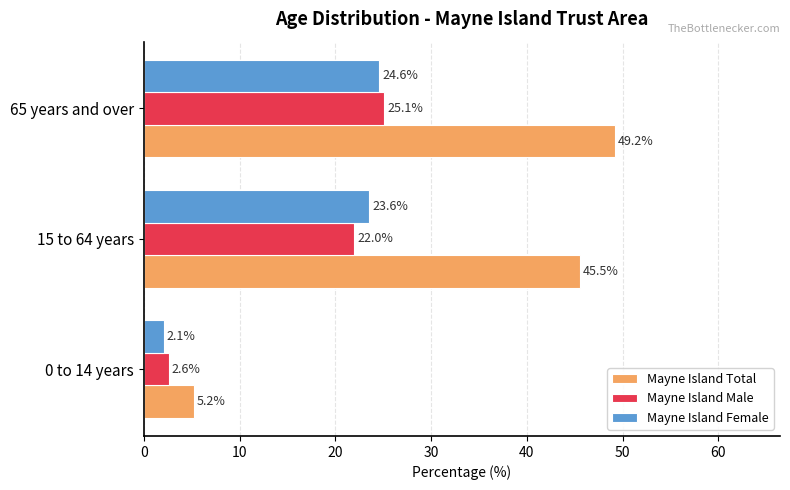

Which series has the widest spread of values?

Mayne Island Total